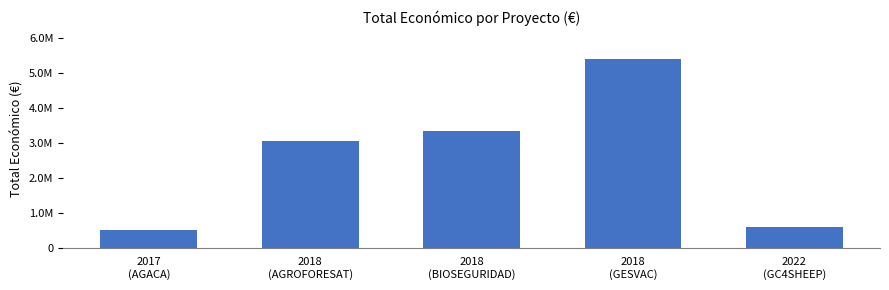

What position from the right is 2018
(AGROFORESAT)?

4